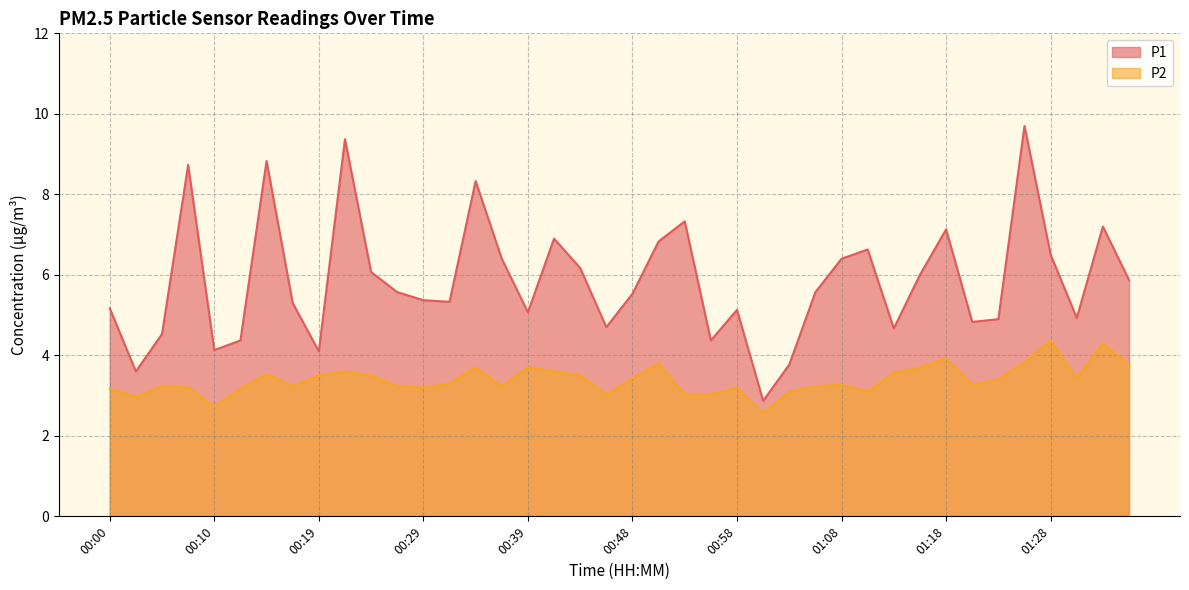

Rank the series at 00:19 from highest to lowest value.

P1, P2